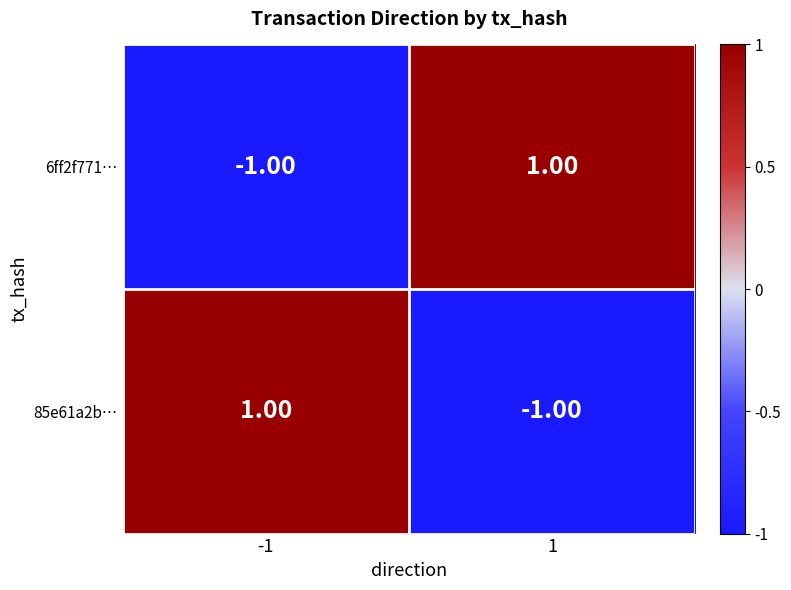

List the labels in order of 6ff2f771… value, smallest first.

-1, 1